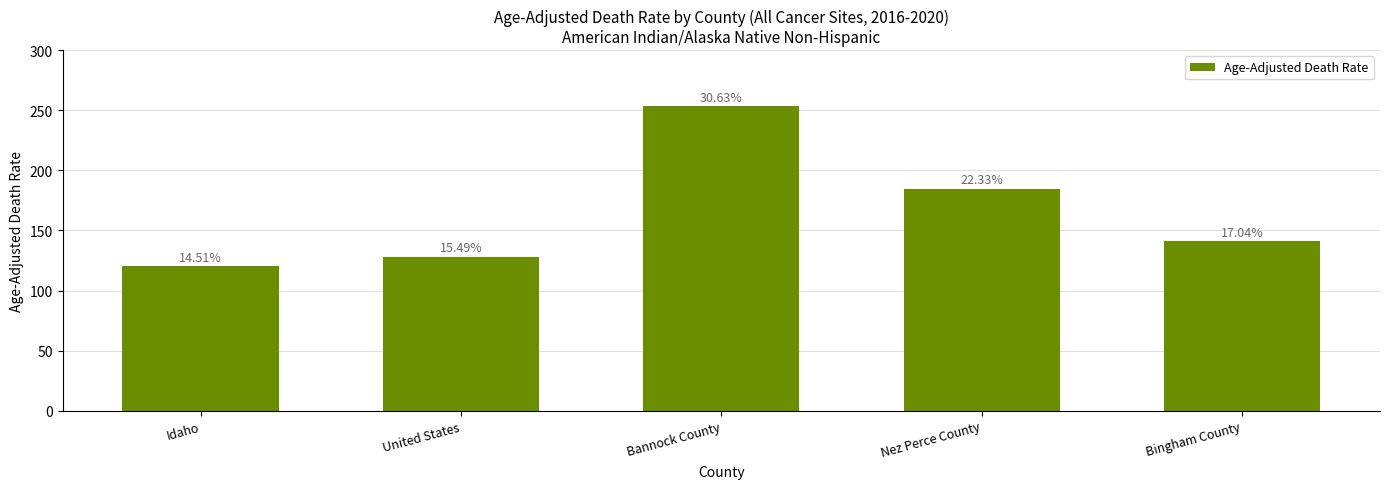

The value at United States is 128.2. True or false?

True